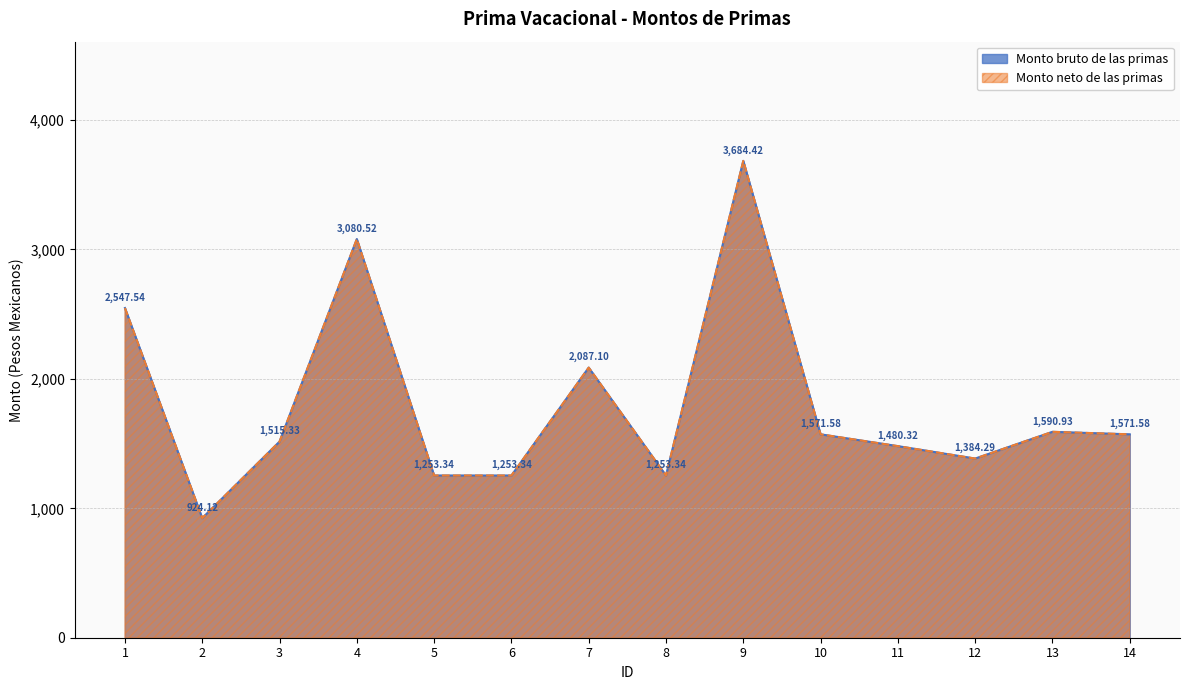

How many lines are shown in the chart?

2